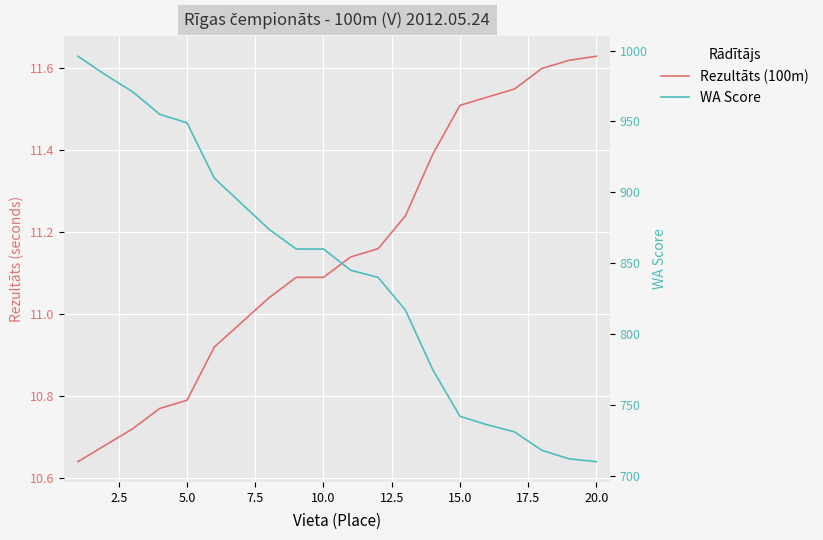

What are all the series names shown in the legend?

Rezultāts (100m), WA Score